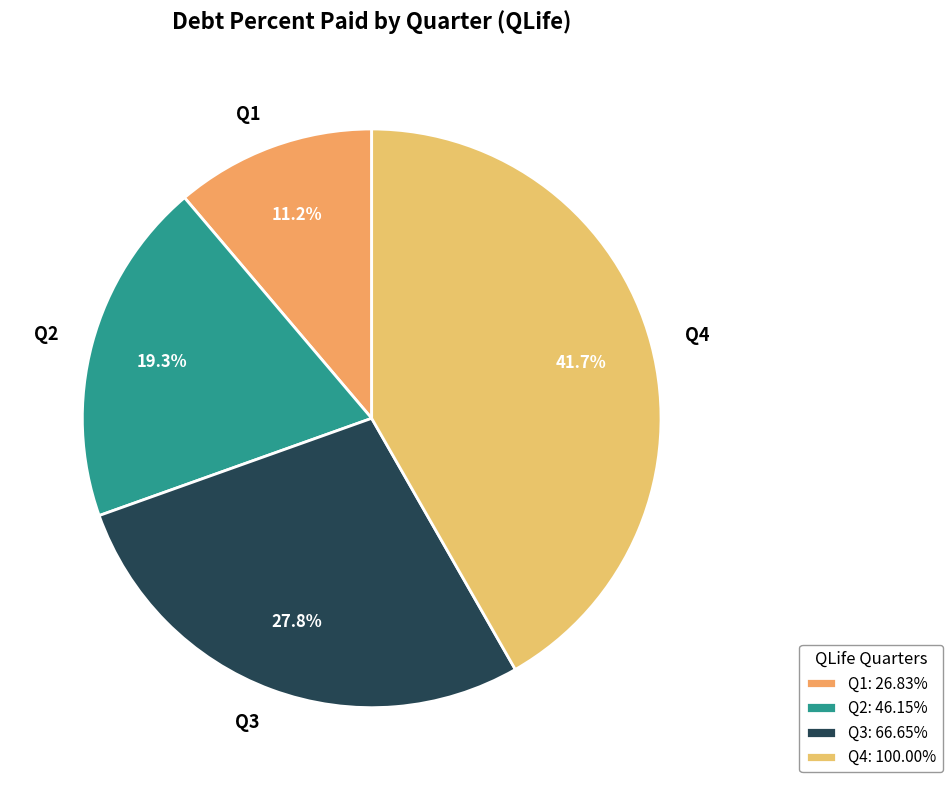

What percentage is the Q4 slice, to the nearest percent?

42%